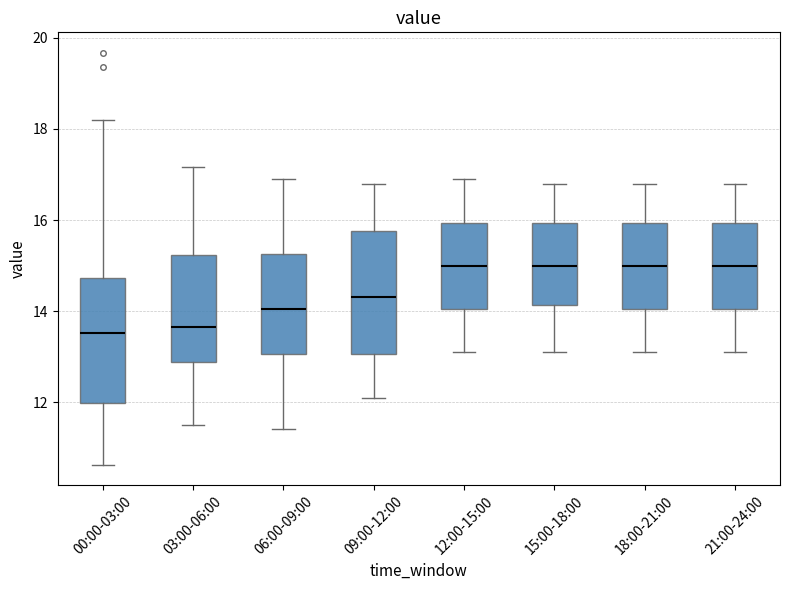

Reading left to right, read every box against the y-axis: the position of its median line, the range the box covers, and the ends of its whiskers. The values are not printed on the chart, so give them approximately, as read against the axis.

00:00-03:00: median 13.6, box 12.0 to 14.8, whiskers 10.6 to 18.2
03:00-06:00: median 13.6, box 12.8 to 15.2, whiskers 11.6 to 17.2
06:00-09:00: median 14.0, box 13.0 to 15.2, whiskers 11.4 to 17.0
09:00-12:00: median 14.4, box 13.0 to 15.8, whiskers 12.2 to 16.8
12:00-15:00: median 15.0, box 14.0 to 16.0, whiskers 13.2 to 17.0
15:00-18:00: median 15.0, box 14.2 to 16.0, whiskers 13.2 to 16.8
18:00-21:00: median 15.0, box 14.0 to 16.0, whiskers 13.2 to 16.8
21:00-24:00: median 15.0, box 14.0 to 16.0, whiskers 13.2 to 16.8